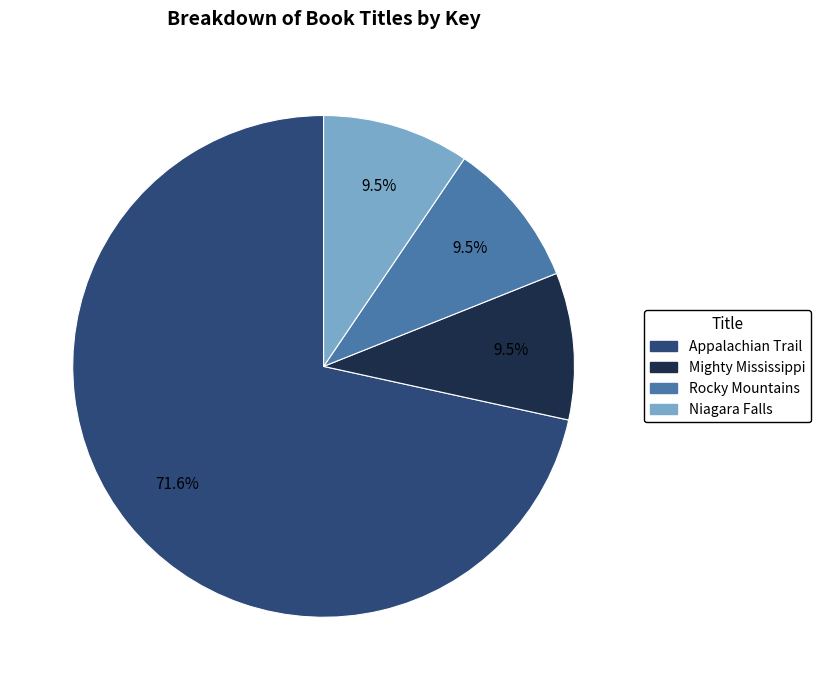

Which slice represents more than half of the pie?

Appalachian Trail